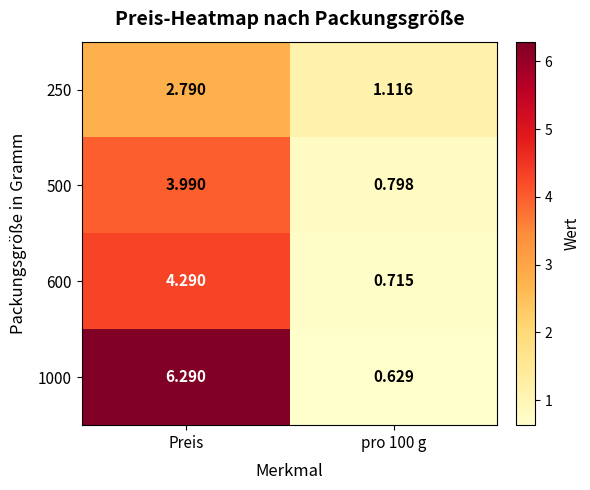

Where does the 250 series first go above 2?

Preis